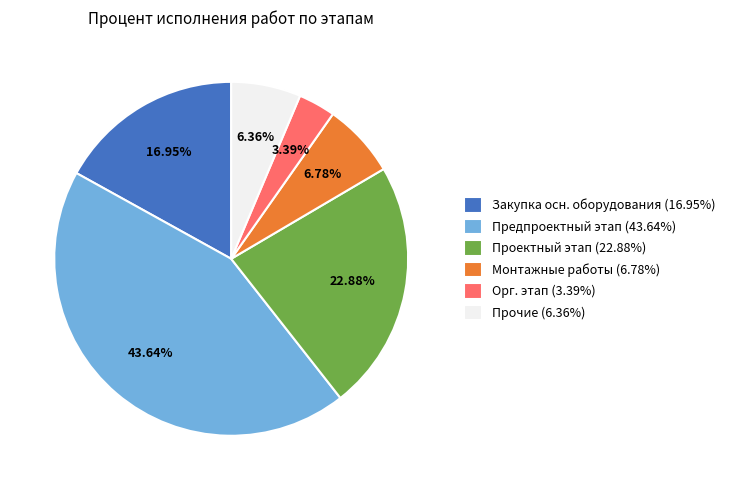

Is Орг. этап (3.39%) the majority of the pie?

No